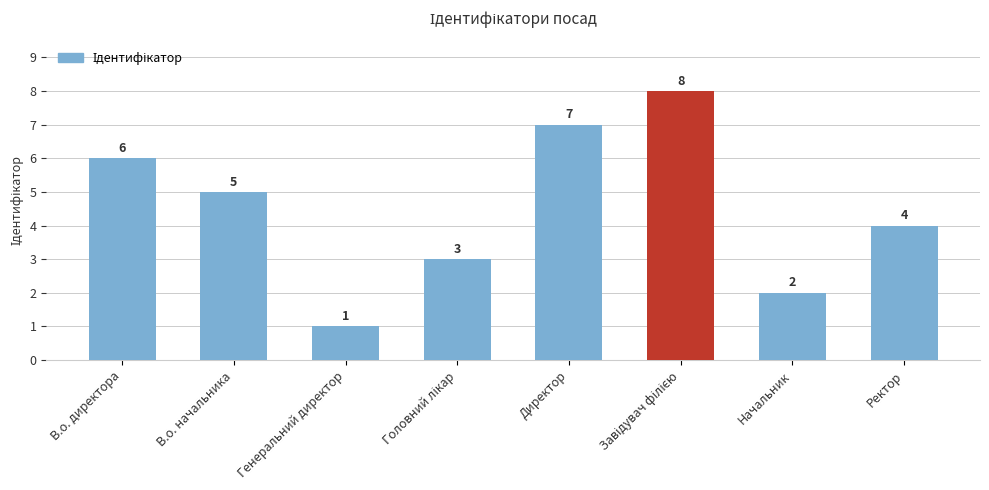

What is the value of the 2nd bar from the left?

5